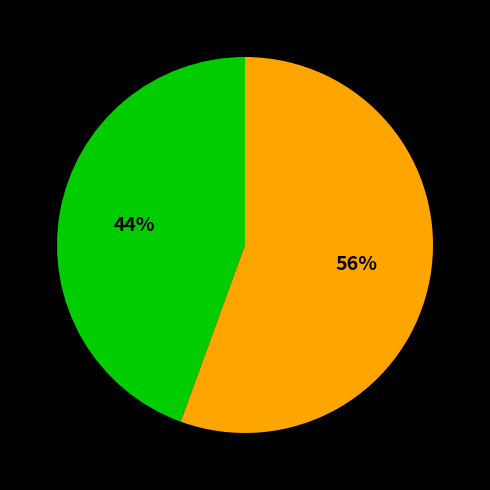

How many slices are in this pie chart?

2